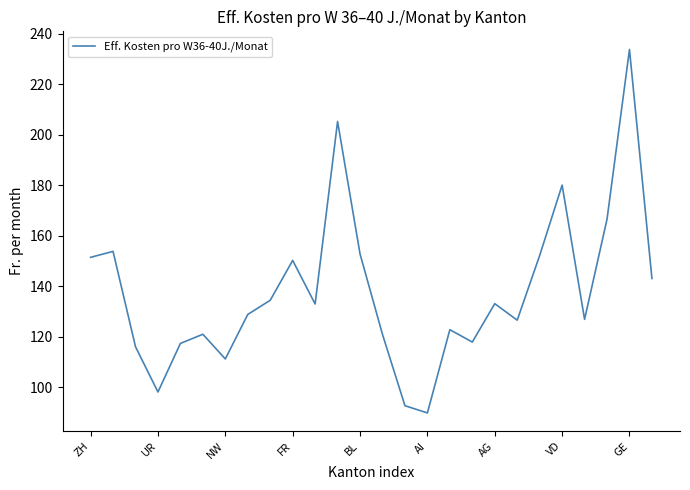

What is the sum of all values?

3577.9